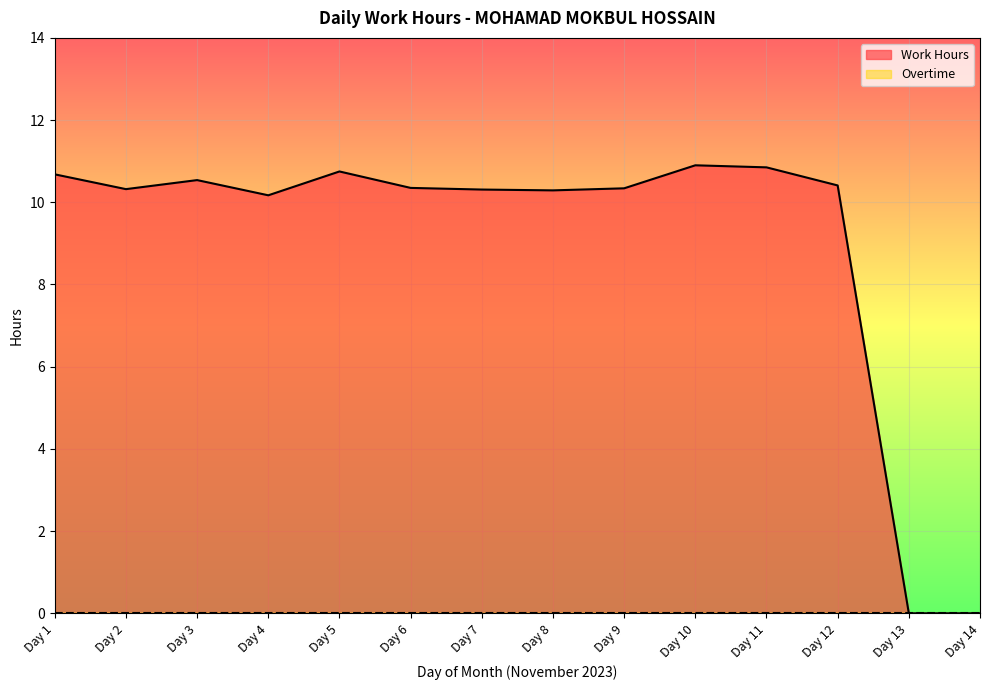

What is the maximum value shown in the chart?

10.9